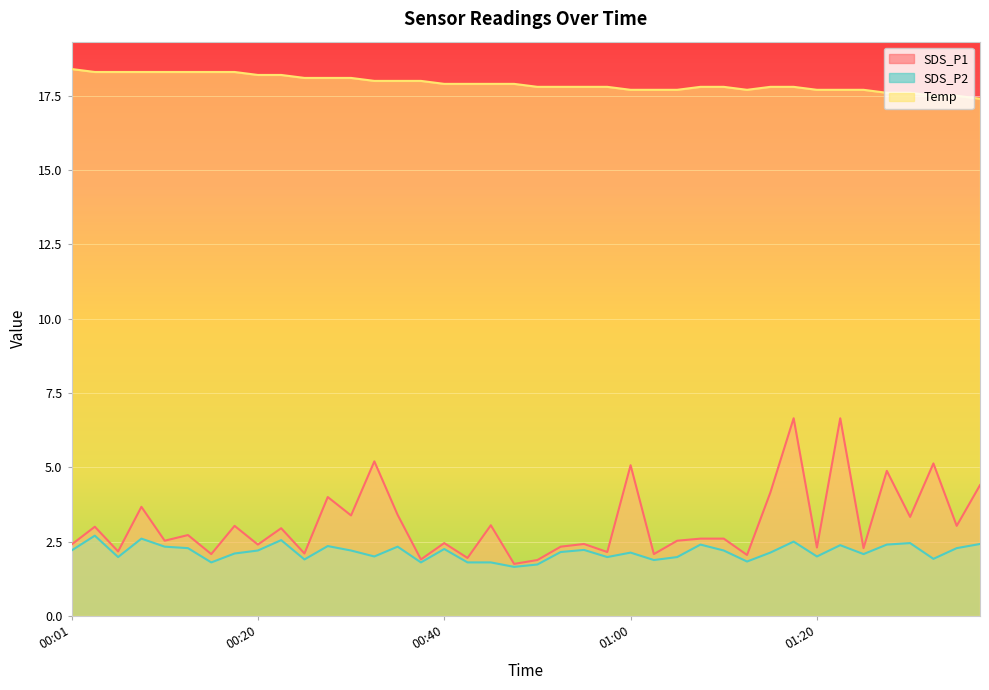

What is the smallest value displayed?

1.6